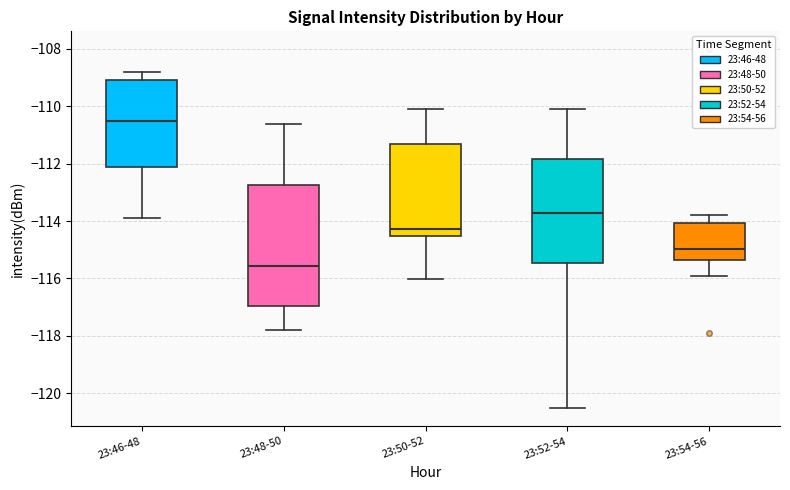

Reading left to right, read every box against the y-axis: the position of its median line, the range the box covers, and the ends of its whiskers. The values are not printed on the chart, so give them approximately, as read against the axis.

23:46-48: median -110.6, box -112.2 to -109.0, whiskers -113.8 to -108.8
23:48-50: median -115.6, box -117.0 to -112.8, whiskers -117.8 to -110.6
23:50-52: median -114.2, box -114.6 to -111.4, whiskers -116.0 to -110.0
23:52-54: median -113.8, box -115.4 to -111.8, whiskers -120.6 to -110.0
23:54-56: median -115.0, box -115.4 to -114.0, whiskers -115.8 to -113.8